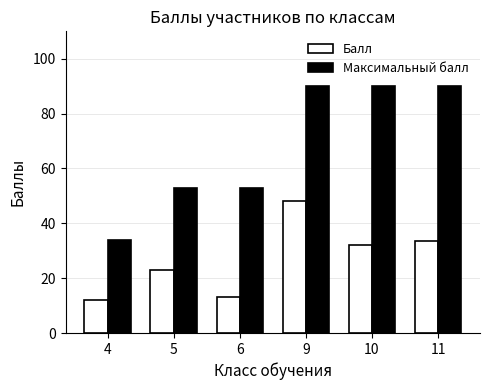

The value of Максимальный балл at 4 is 54.0. True or false?

False